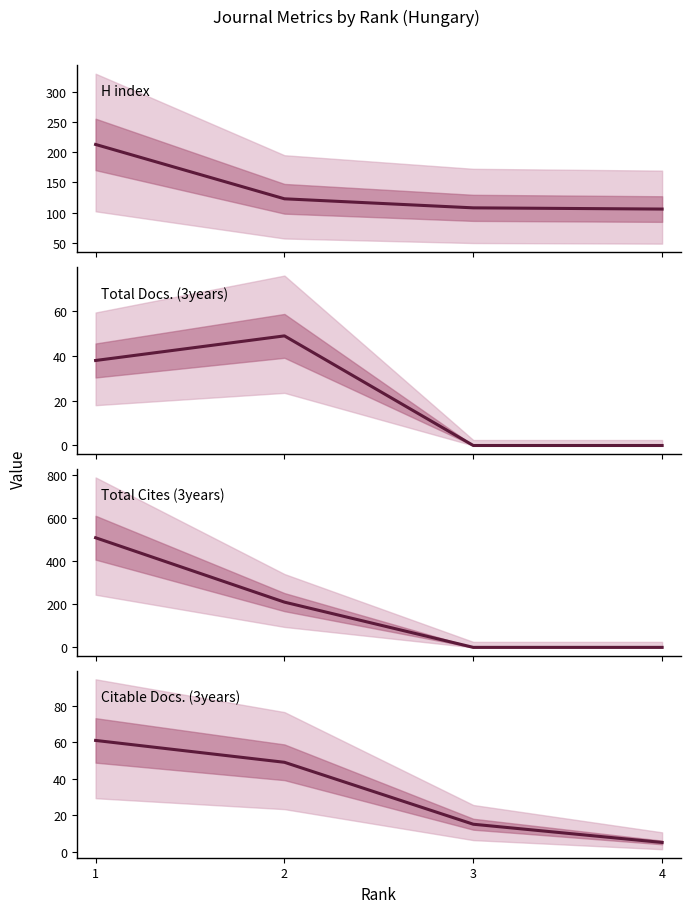

Between 2 and 4, which is larger?

2